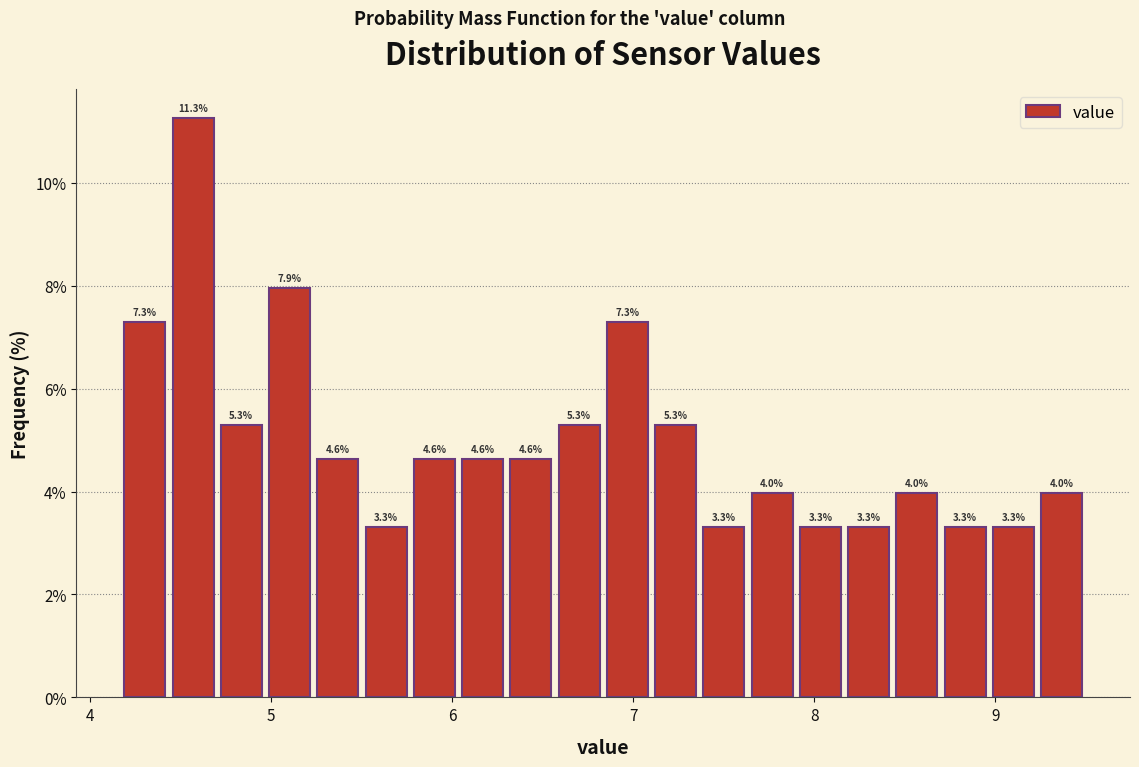

Read against the x-axis, roughly where is the centre of the tallest bar?

4.6